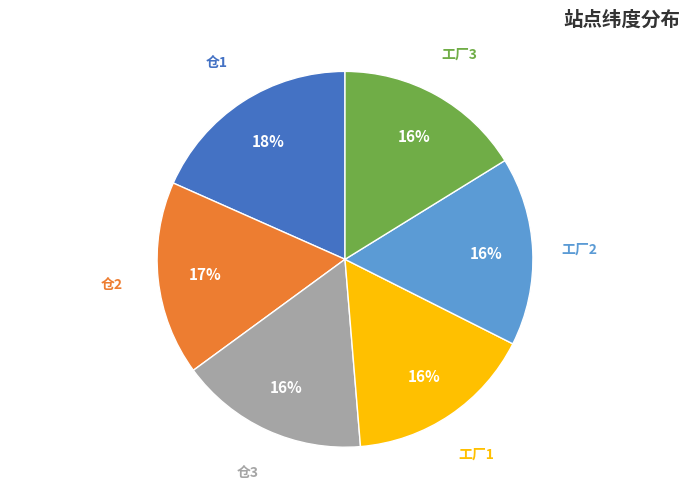

Which slice is the largest?

仓1